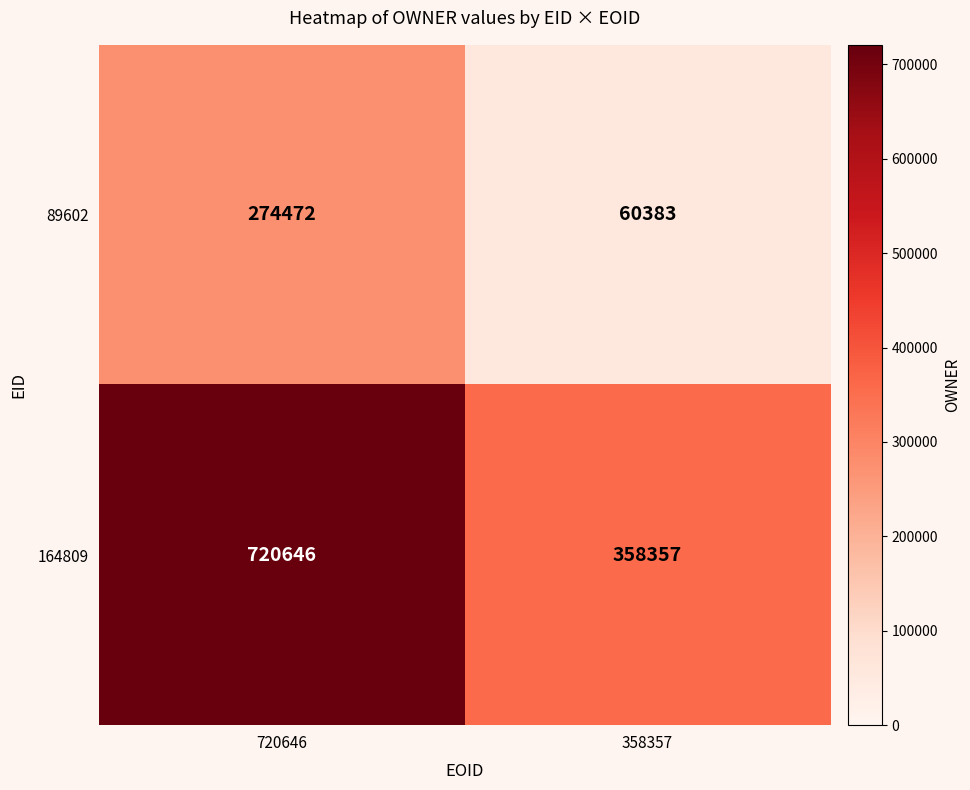

How many values in the 89602 series are below 274472?

1